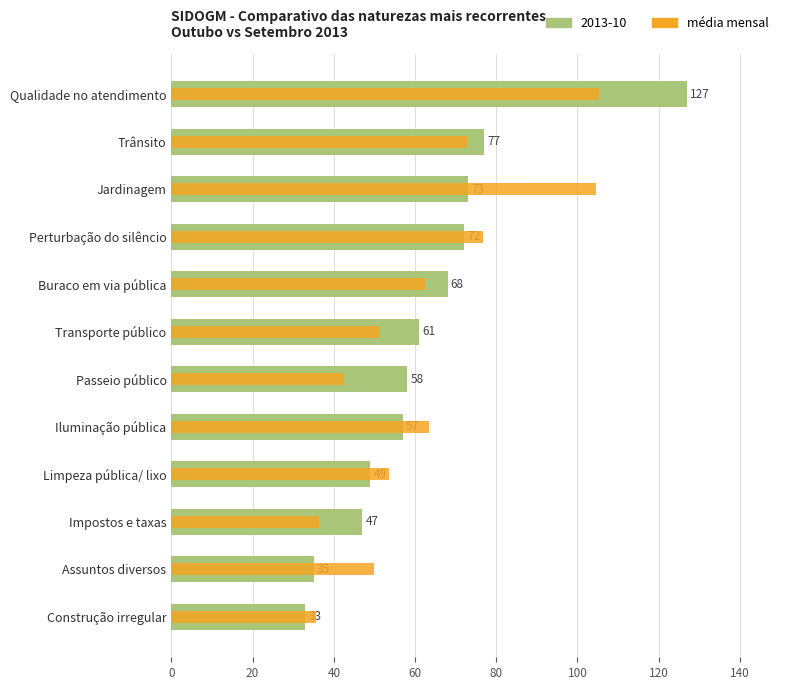

Which has a higher value, Iluminação pública or Passeio público?

Iluminação pública